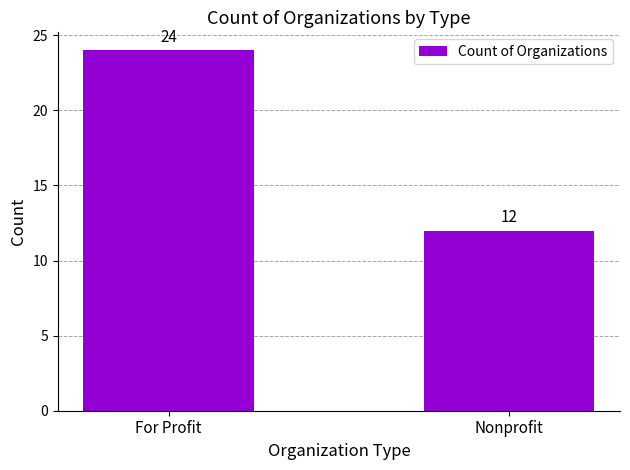

Reading left to right, transcribe all the data shown in this chart.

For Profit=24	Nonprofit=12